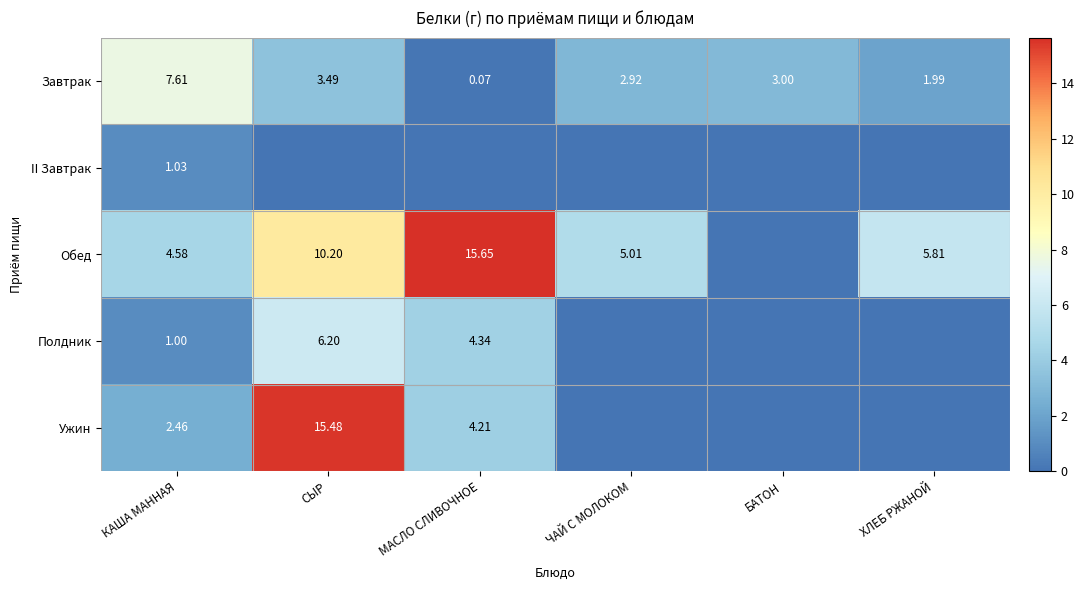

How many series are shown in this chart?

5